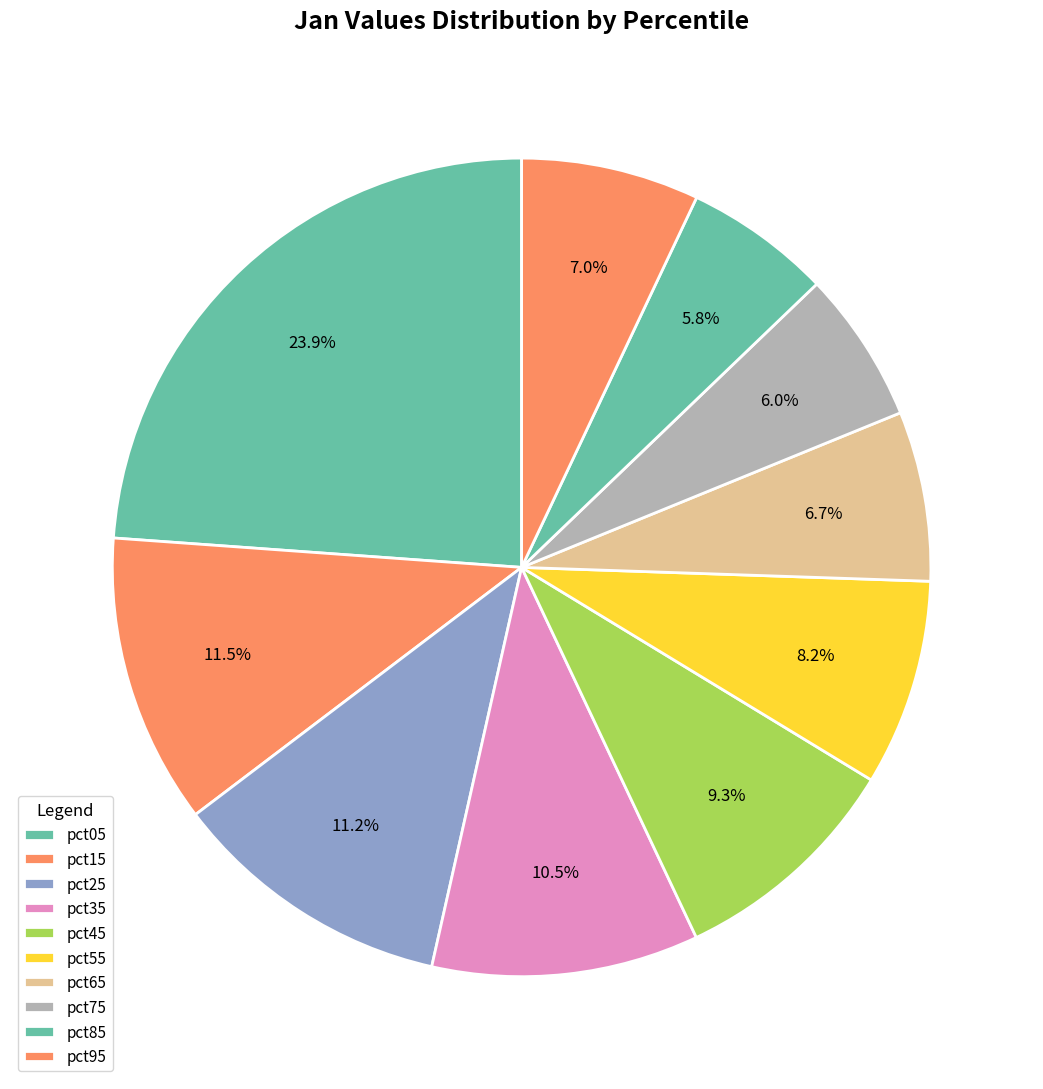

Is it true that pct05 is 24% of the pie?

True